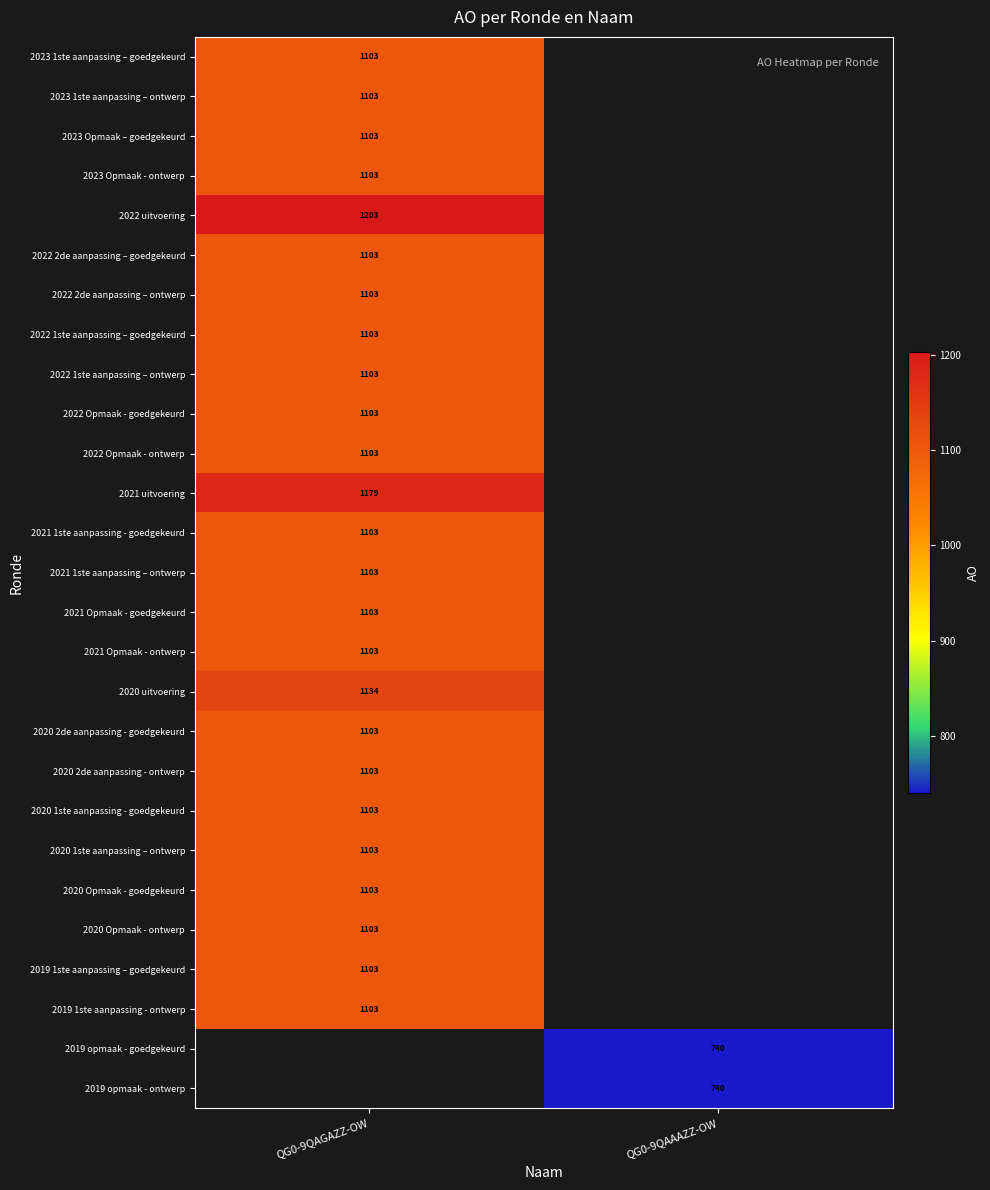

Is the value of 2022 uitvoering at QG0-9QAGAZZ-OW greater than the value of 2022 1ste aanpassing – goedgekeurd at QG0-9QAGAZZ-OW?

Yes